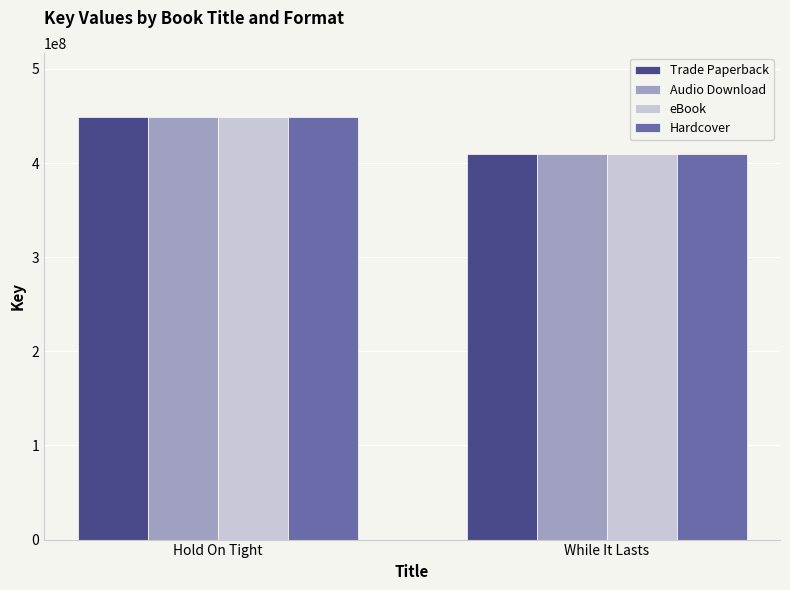

Read the eBook value at Hold On Tight.

449437979